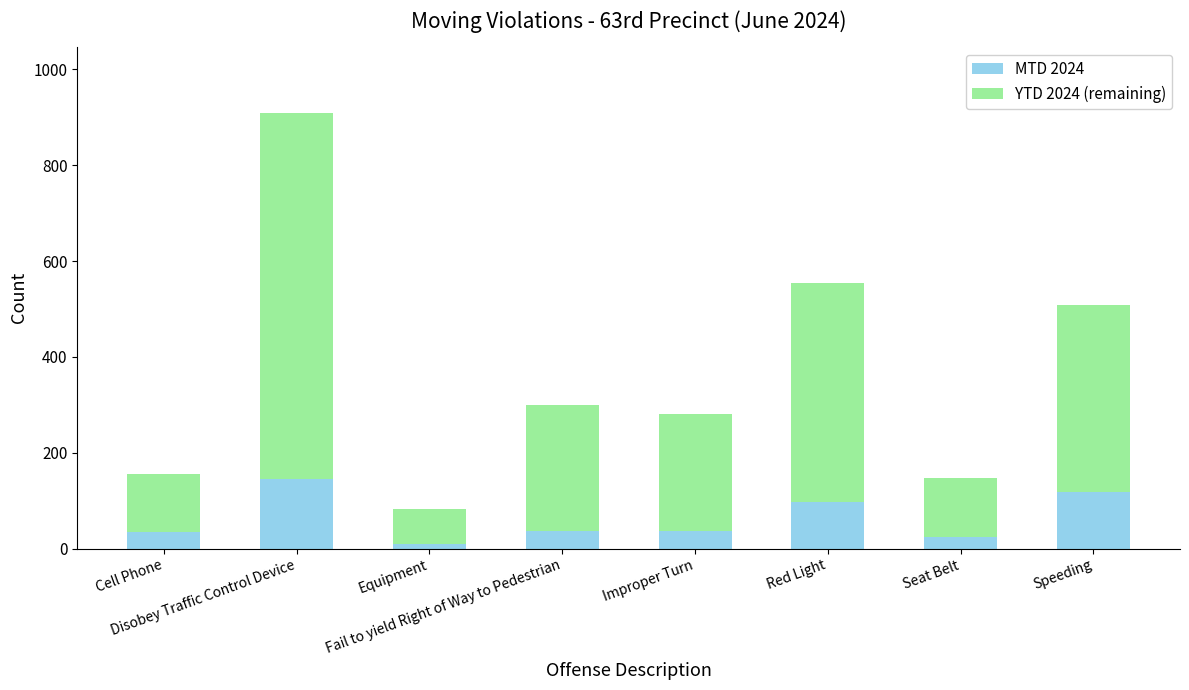

What is the sum of all MTD 2024 values?

502